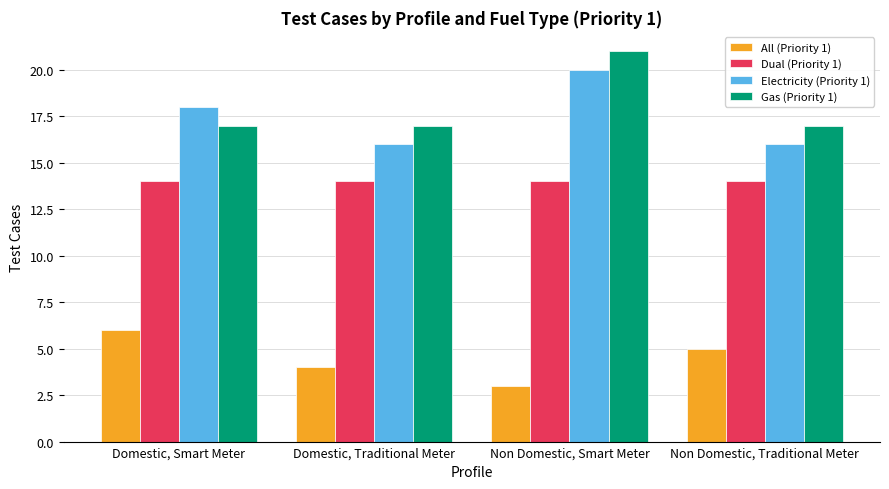

What is the sum of the Electricity (Priority 1) values at Non Domestic, Smart Meter and Non Domestic, Traditional Meter?

36